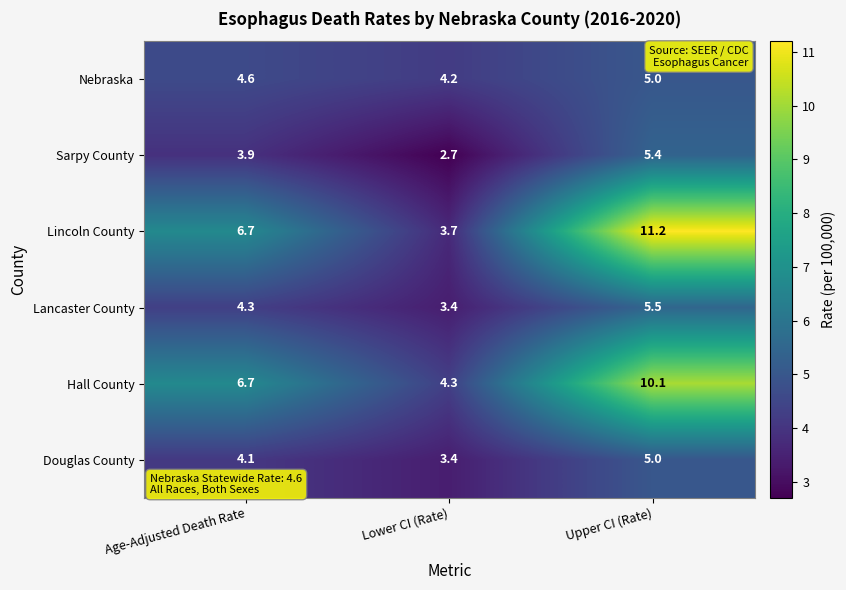

Which label corresponds to the largest value in the chart?

Upper CI (Rate)